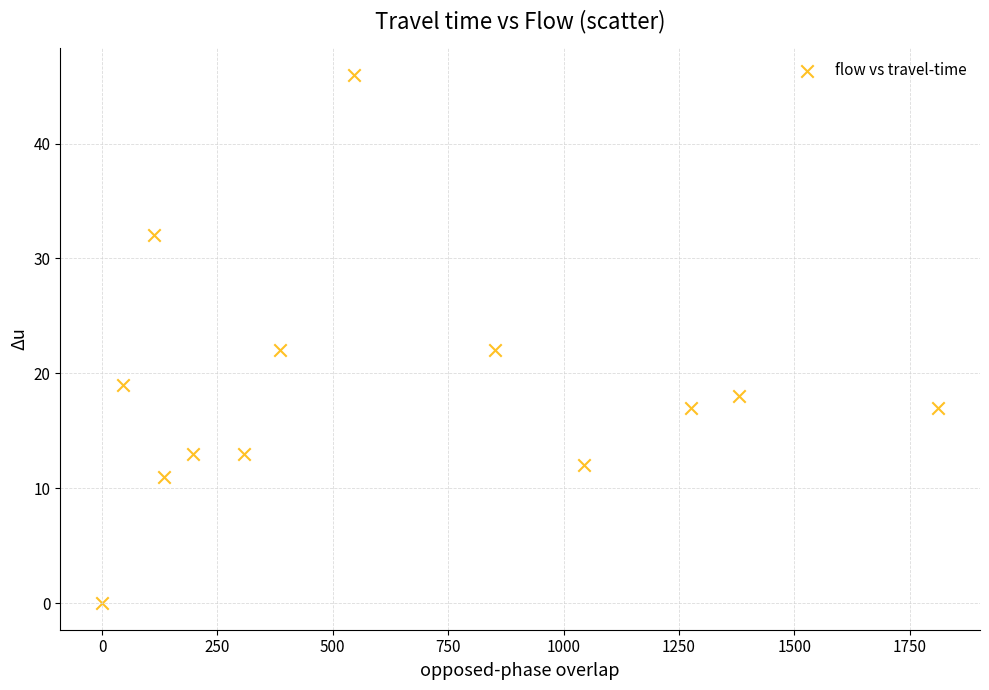

What is the range of X values (max minus min)?

1812